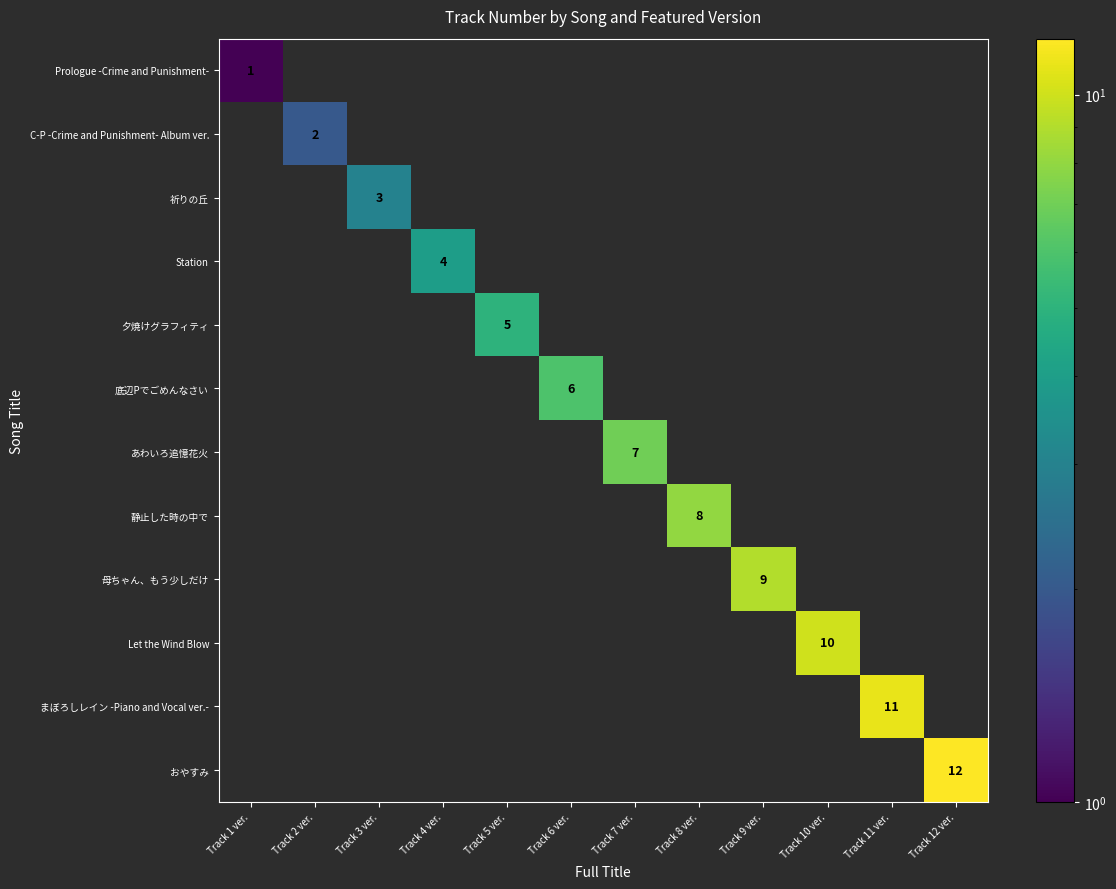

At which category is the sum across all series the highest?

Track 12 ver.